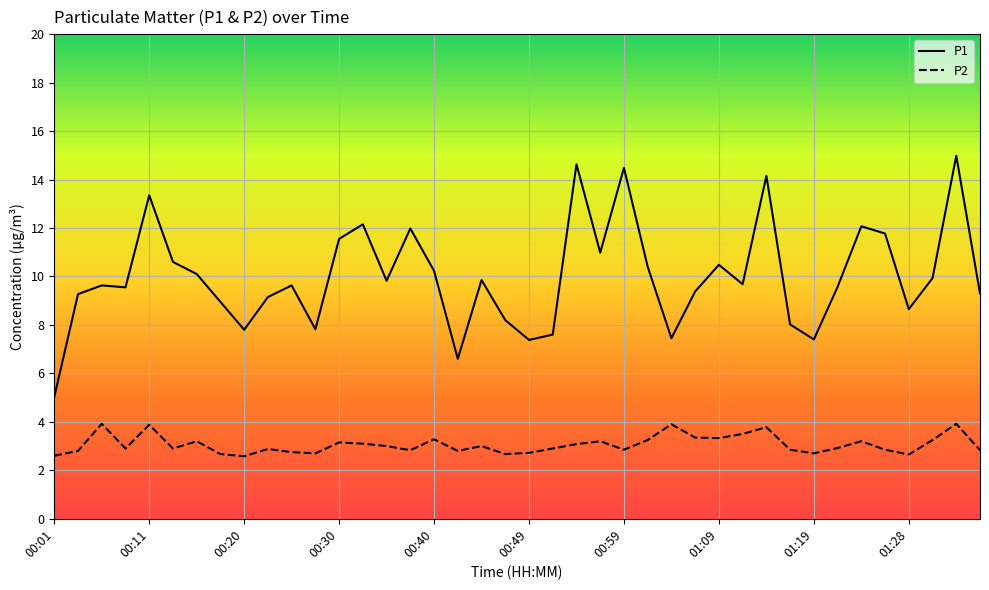

True or false: P1 and P2 cross at least once.

False